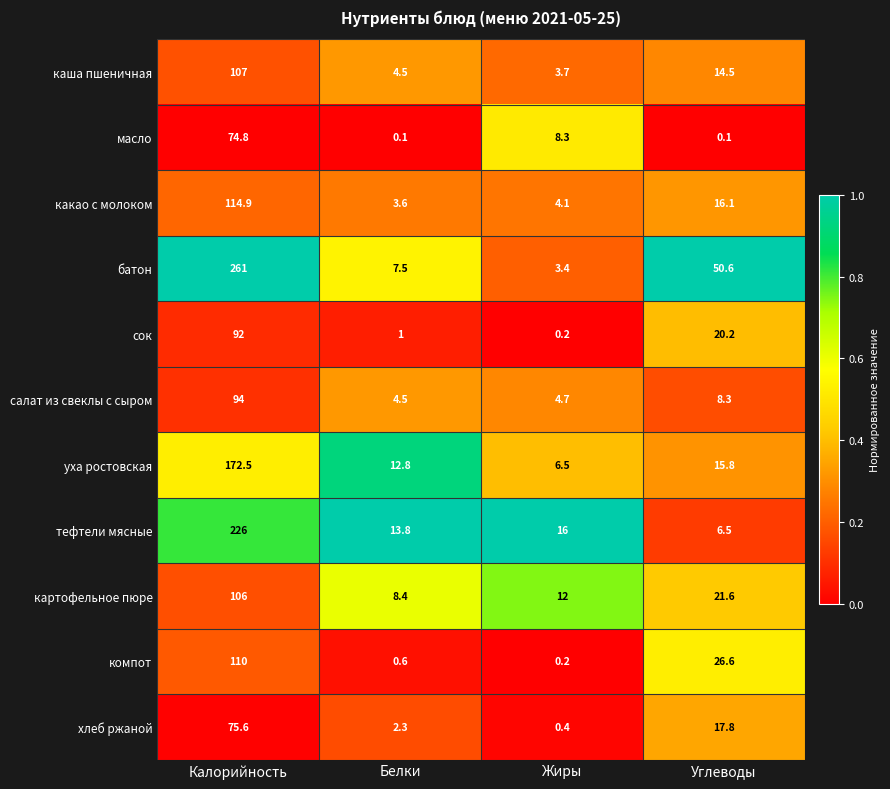

What is the average value of the сок series?

28.4